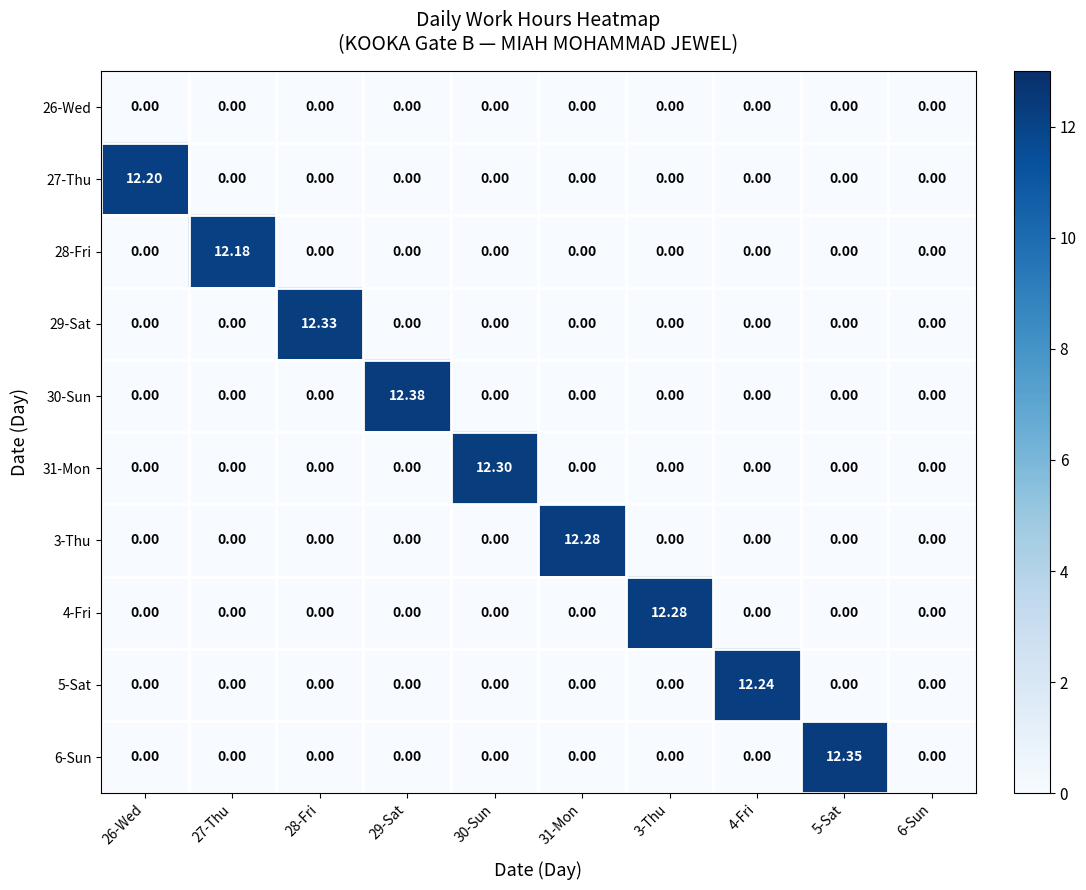

What is the total value across all series at 26-Wed?

12.2